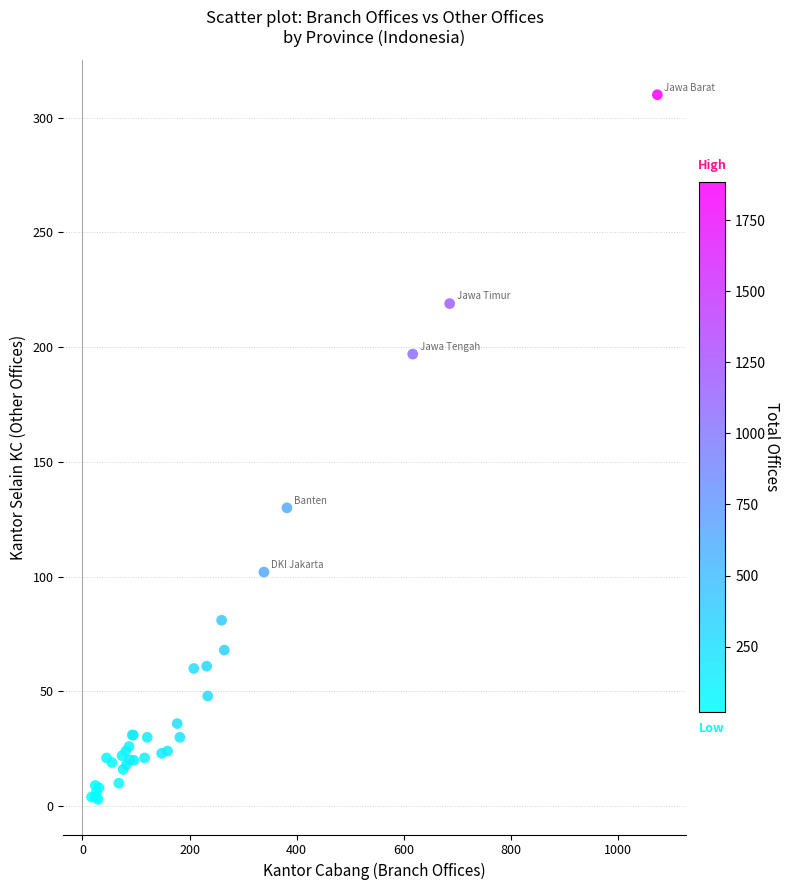

What Y value in the scatter plot is closest to 156?

130